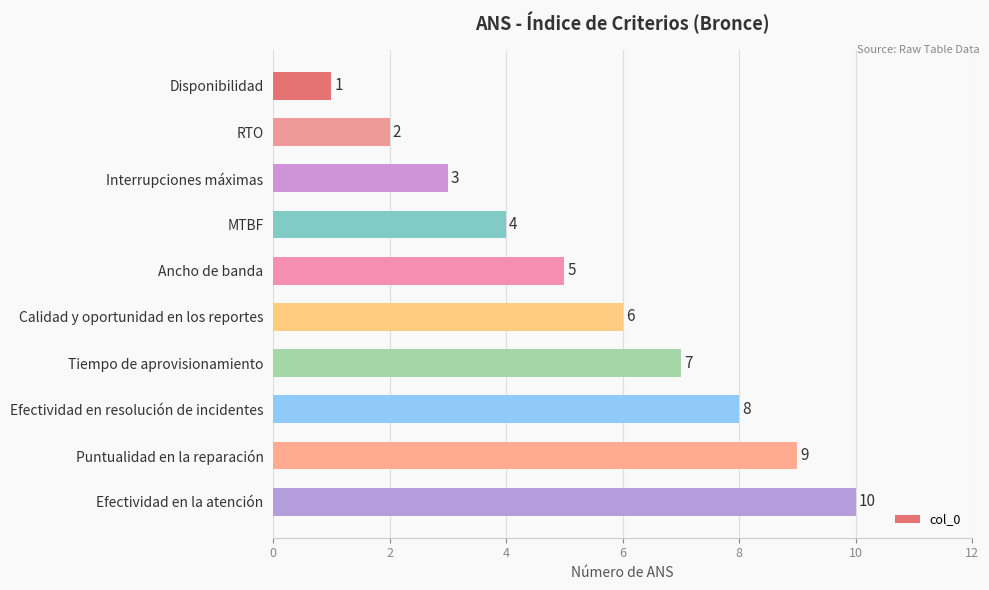

Rank the categories by value from lowest to highest.

Disponibilidad, RTO, Interrupciones máximas, MTBF, Ancho de banda, Calidad y oportunidad en los reportes, Tiempo de aprovisionamiento, Efectividad en resolución de incidentes, Puntualidad en la reparación, Efectividad en la atención